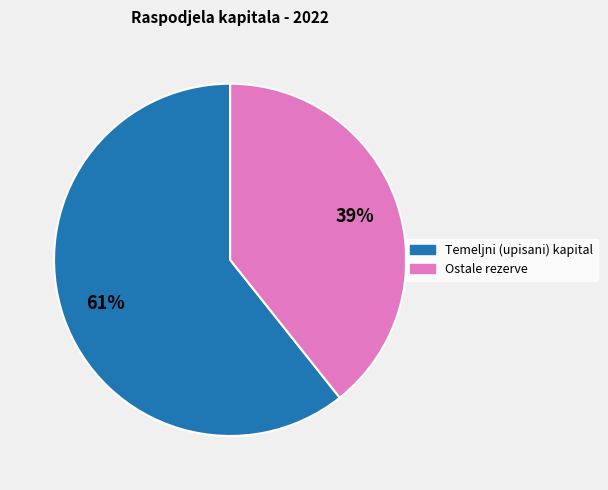

How many slices are in this pie chart?

2